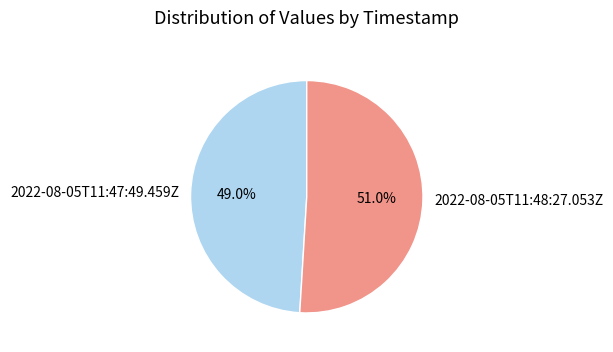

Does 2022-08-05T11:48:27.053Z account for over 50% of the chart?

Yes